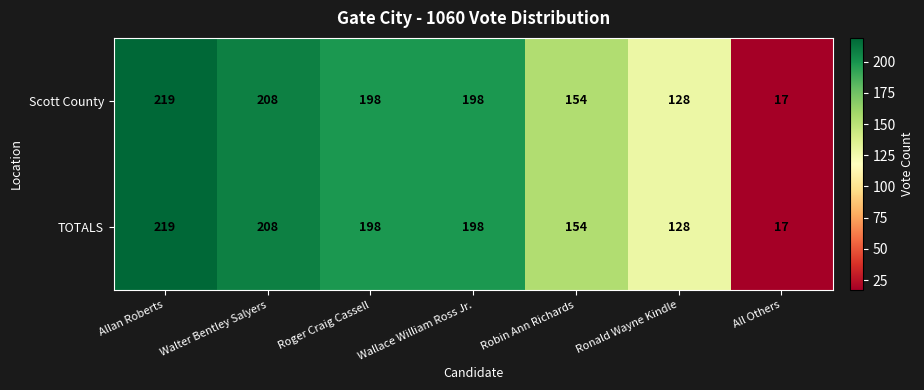

At which label is TOTALS closest to 118?

Ronald Wayne Kindle